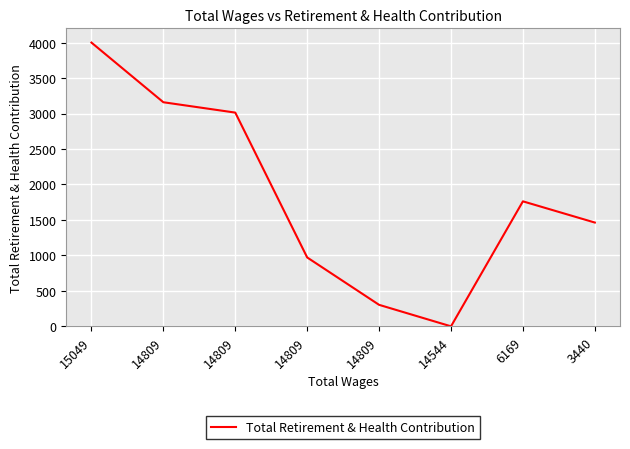

Which has a higher value, 3440 or 14544?

3440